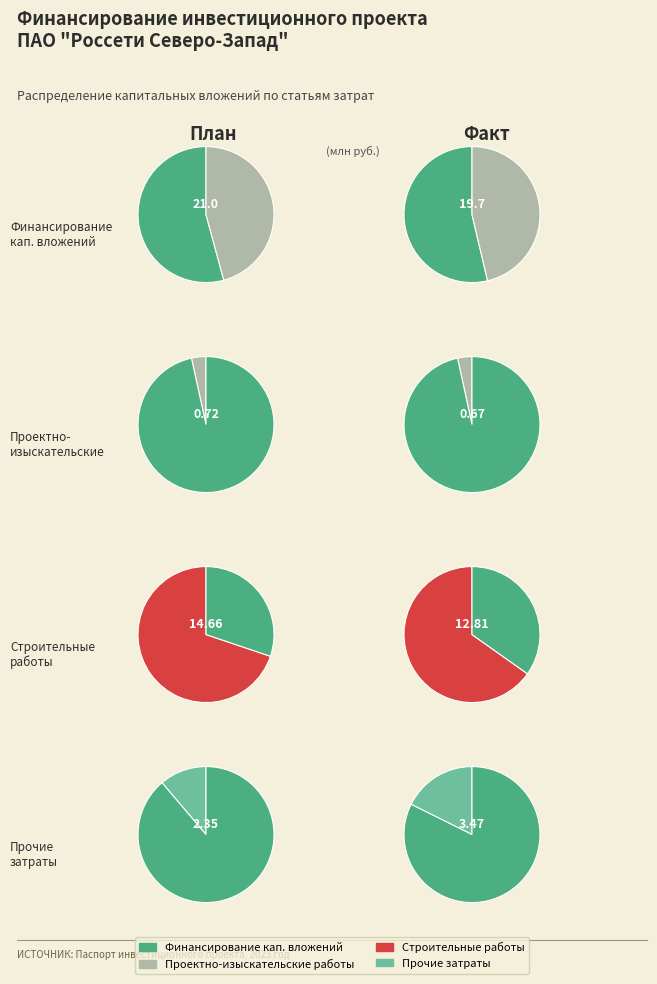

To the nearest percent, what portion does 2 represent?

38%